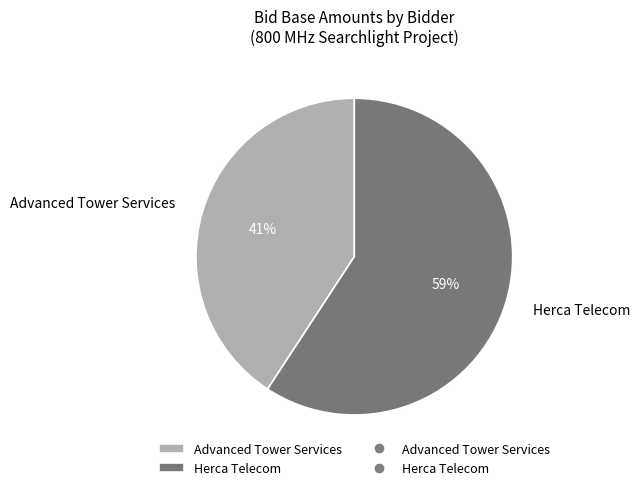

Which slice represents more than half of the pie?

Herca Telecom